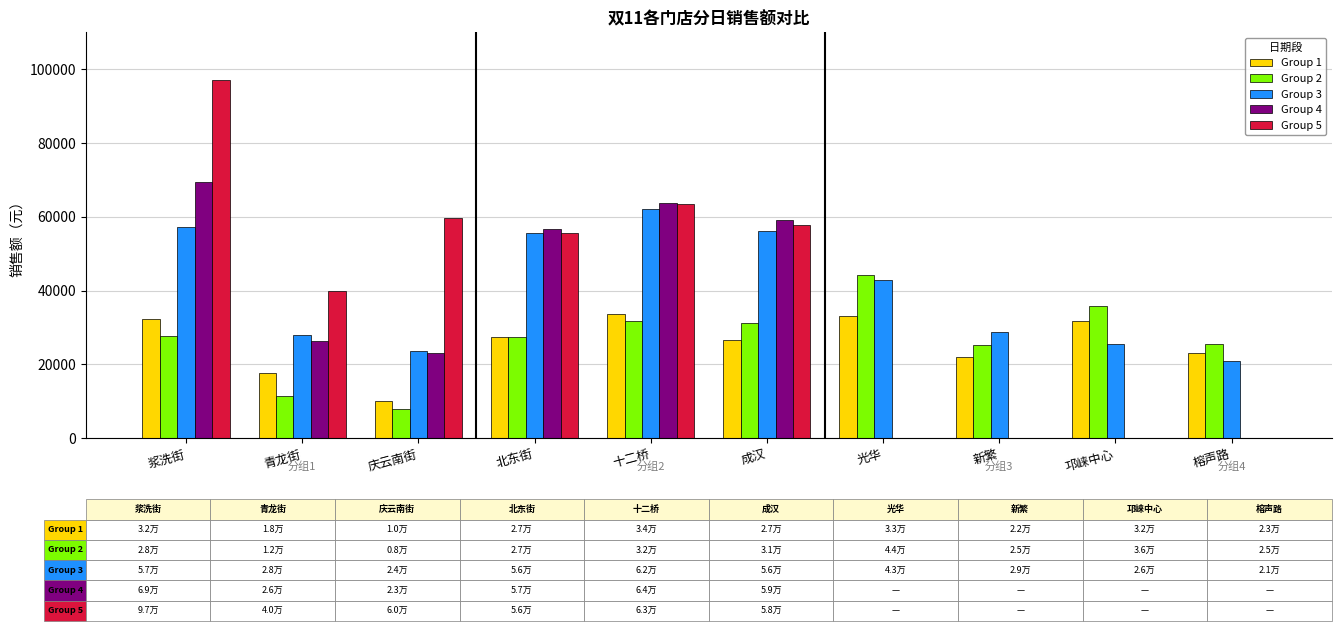

The value of Group 1 at 庆云南街 is 10089.2. True or false?

True